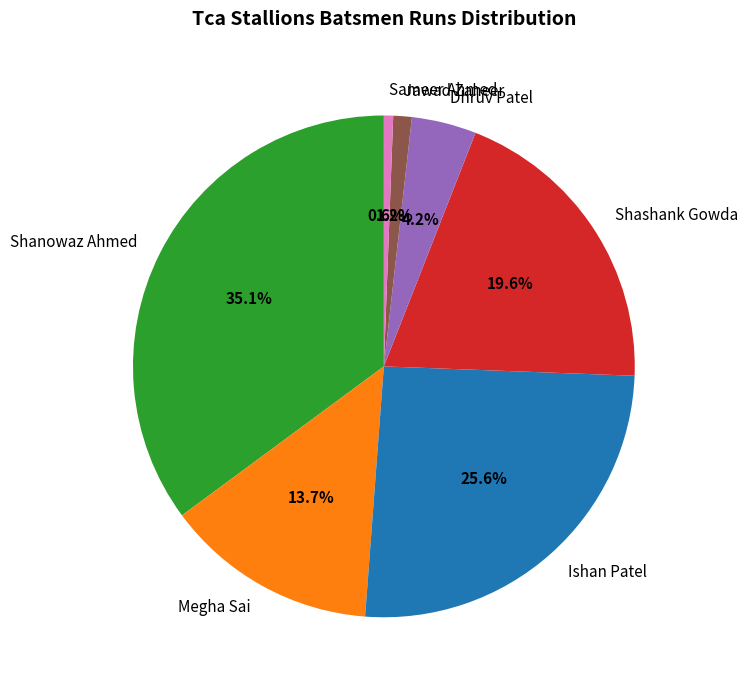

To the nearest percent, what is the combined percentage of Shashank Gowda and Megha Sai?

33%